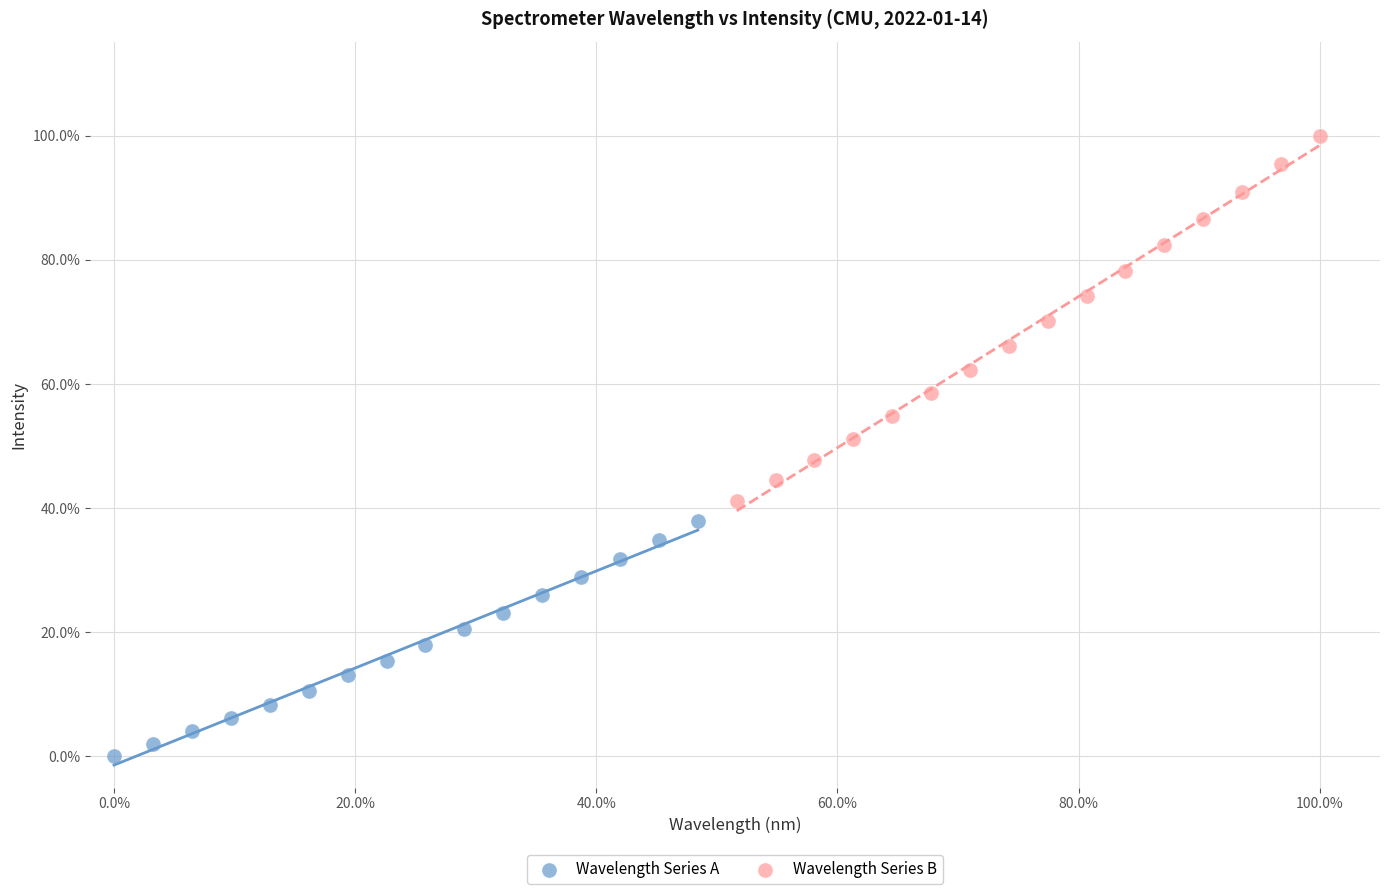

What are all the series names shown in the legend?

Wavelength Series A, Wavelength Series B